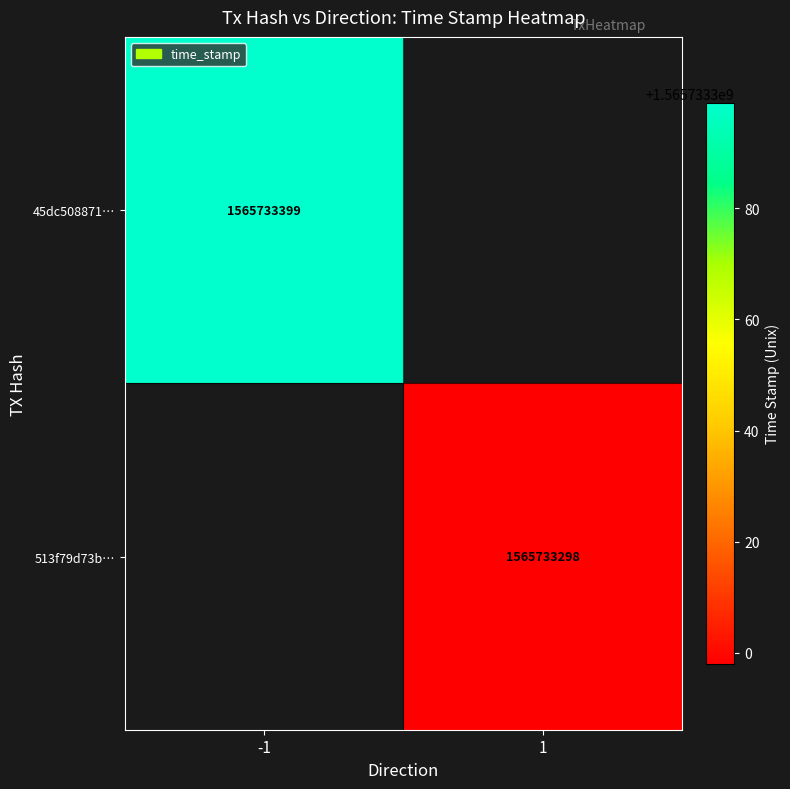

Count the number of categories in the chart.

2